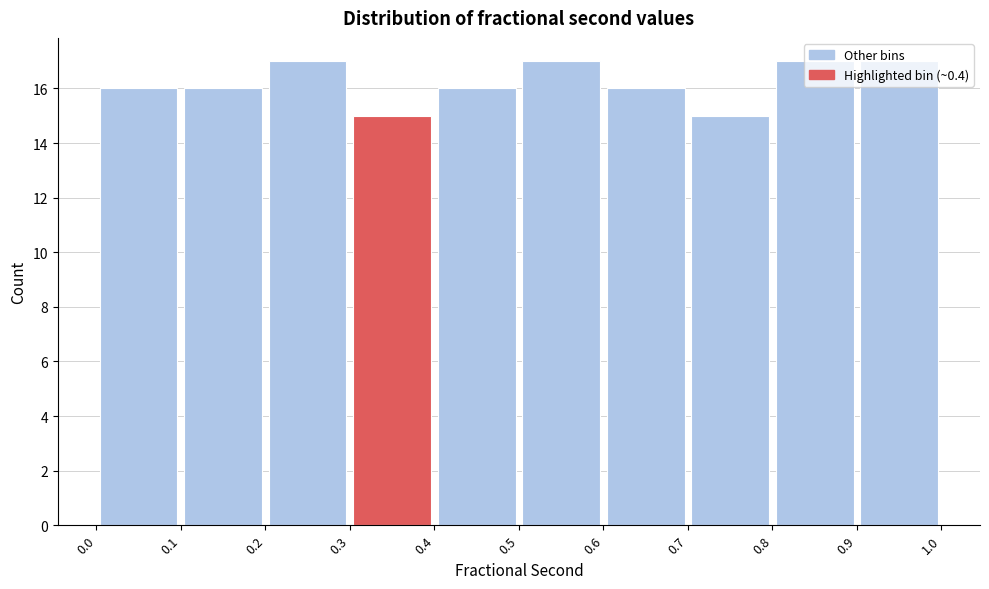

Reading left to right, list every bar in this chart as the range it spans on the x-axis followed by its height. The values are not printed on the chart, so give them approximately, as read against the axis.

0.0 to 0.1: 16
0.1 to 0.2: 16
0.2 to 0.3: 17
0.3 to 0.4: 15
0.4 to 0.5: 16
0.5 to 0.6: 17
0.6 to 0.7: 16
0.7 to 0.8: 15
0.8 to 0.9: 17
0.9 to 1.0: 17